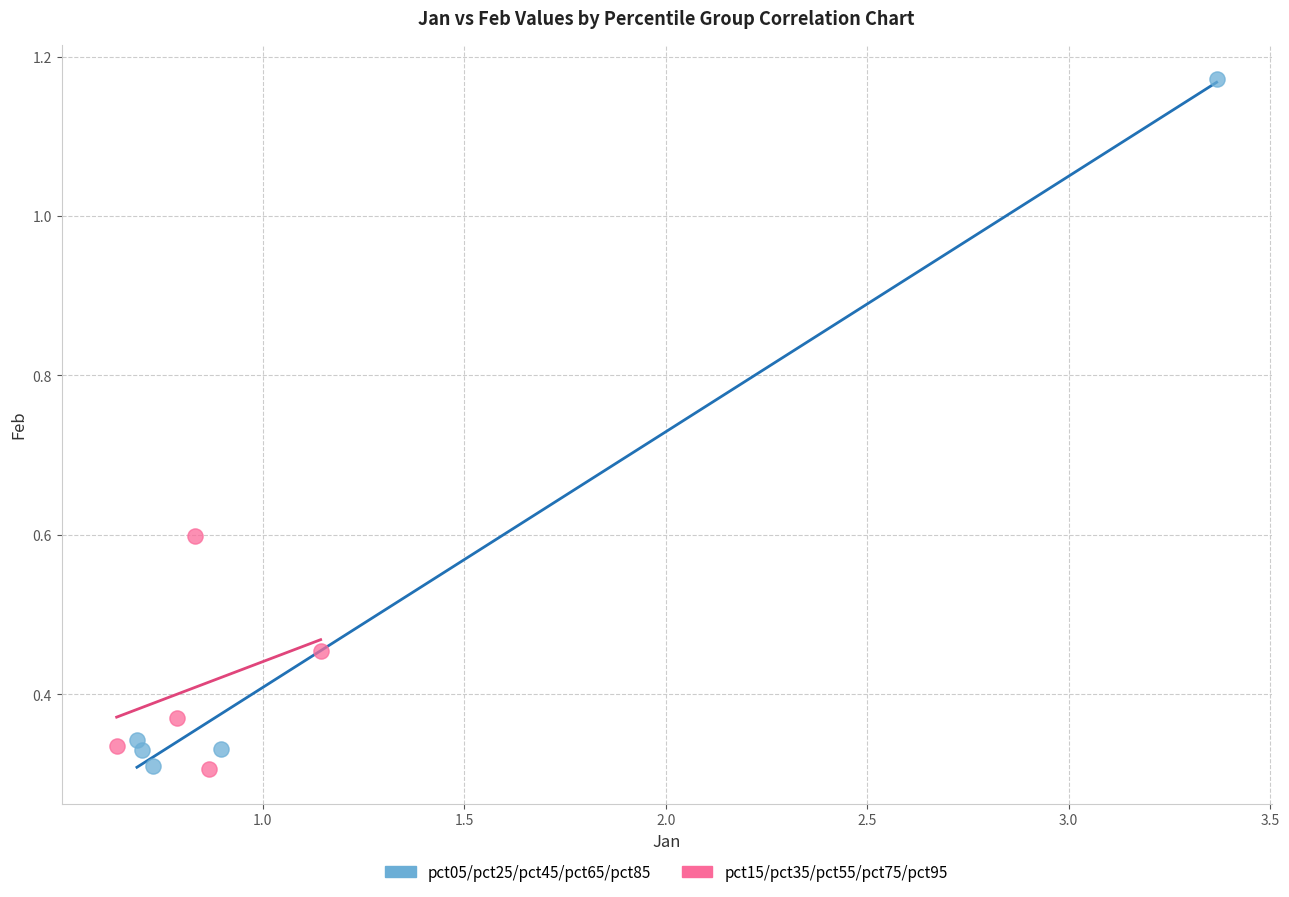

Which series contains the highest Y value?

pct05/pct25/pct45/pct65/pct85